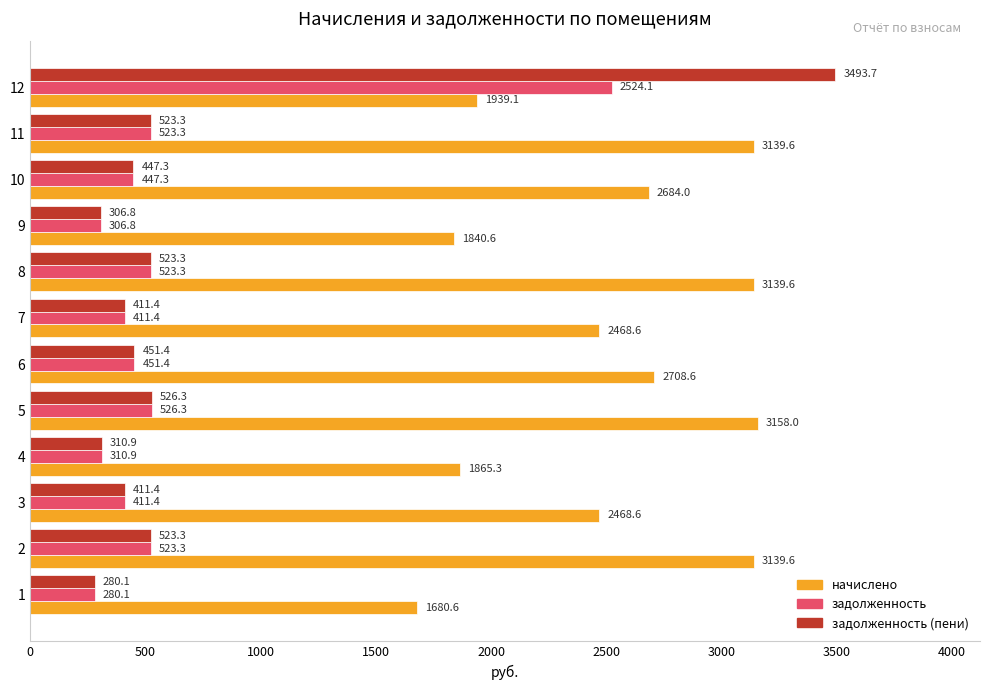

Which series has the largest total across all categories?

начислено